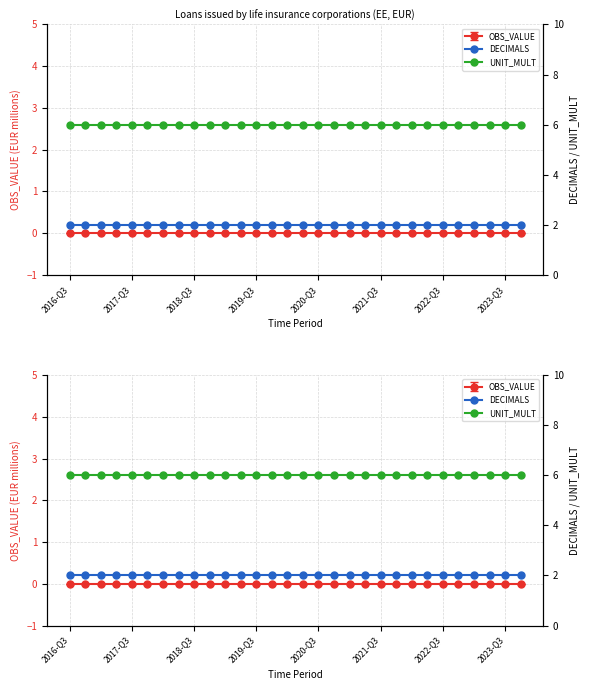

What is the total value across all series at 2022-Q3?

8